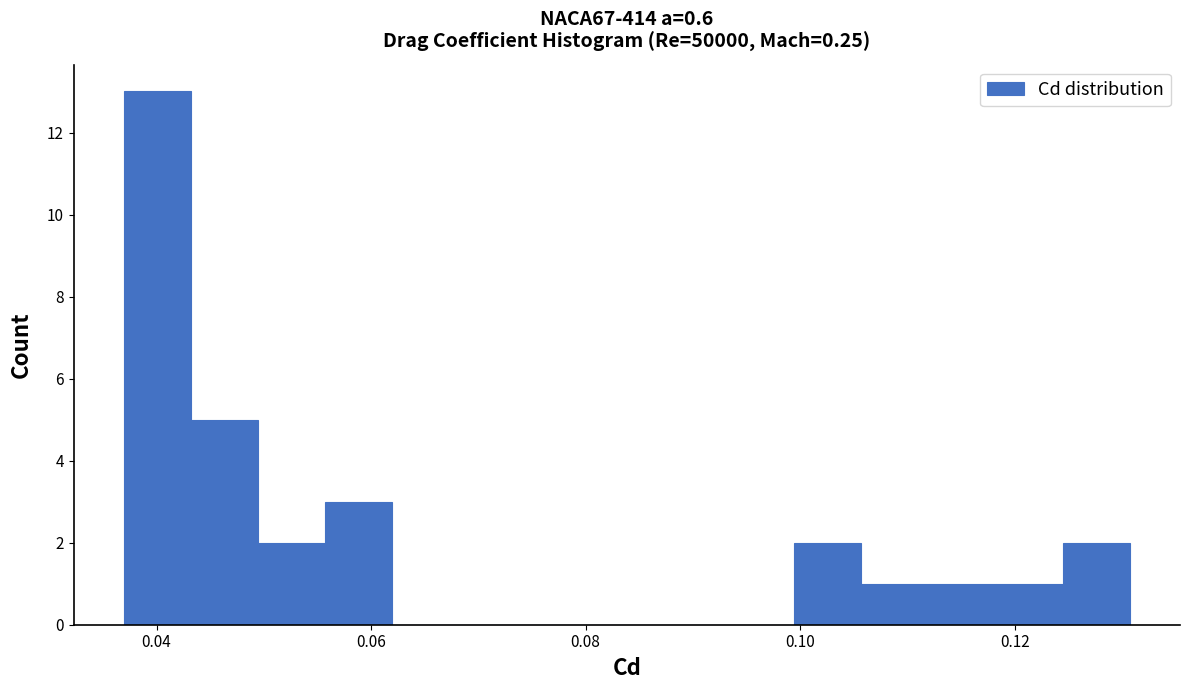

Around what value on the x-axis is the tallest bar? Give the approximate position of its centre, as read against the axis.

0.040